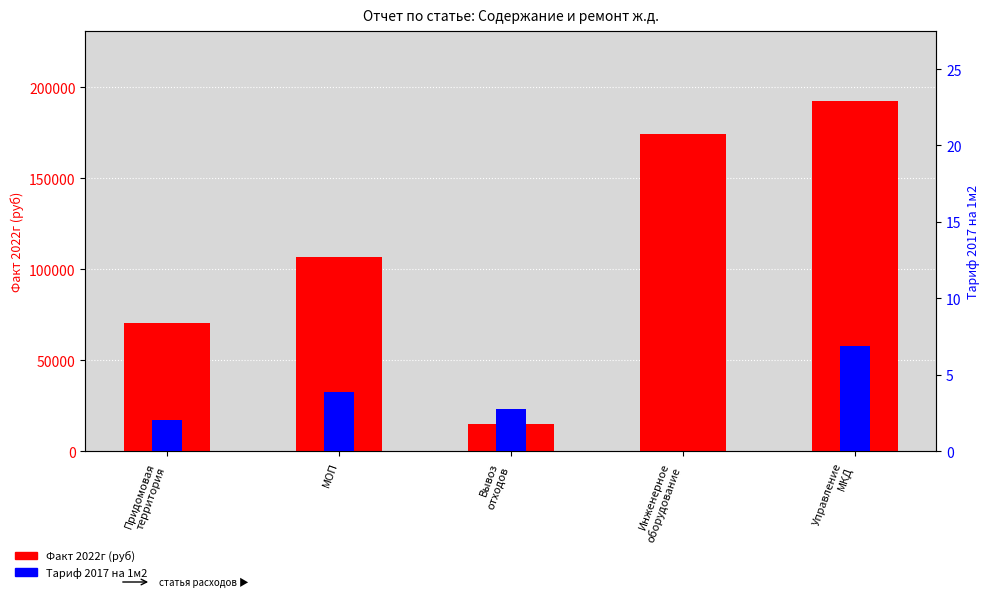

Reading left to right, what are all the values shown in this chart?

Факт 2022г (руб): 70552.3	106742.8	14800.0	174365.0	192373.5
Тариф 2017 на 1м2: 2.0	3.9	2.7	0.0	6.9